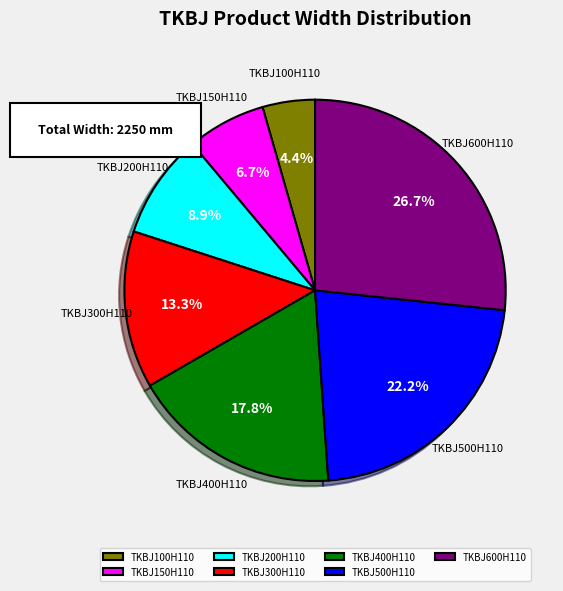

To the nearest percent, what is the difference between the TKBJ500H110 and TKBJ200H110 slice percentages?

13%